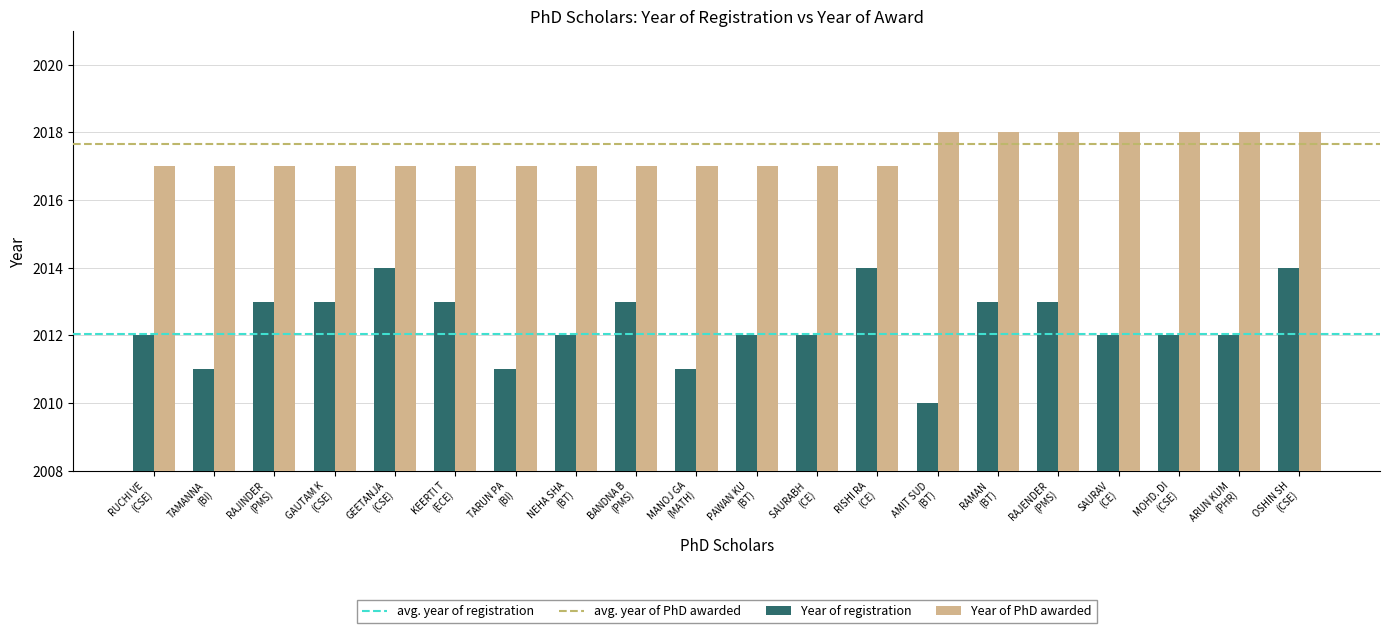

How many bars are there in total?

40